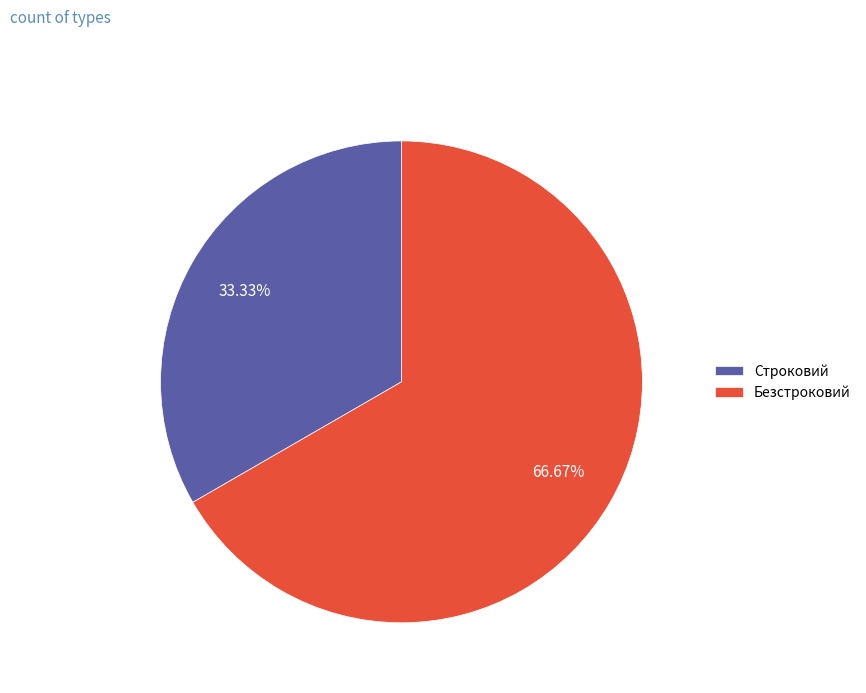

Is it true that Безстроковий is 52% of the pie?

False